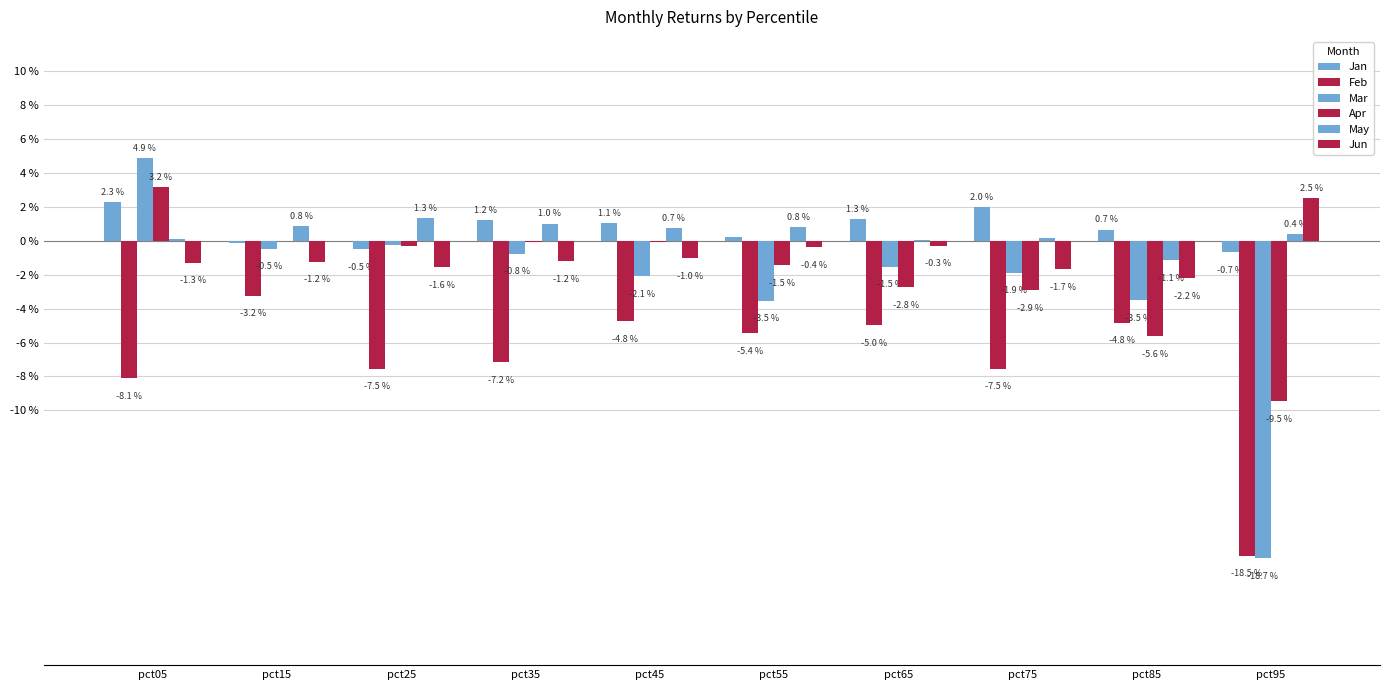

At which category is the sum across all series the highest?

pct05